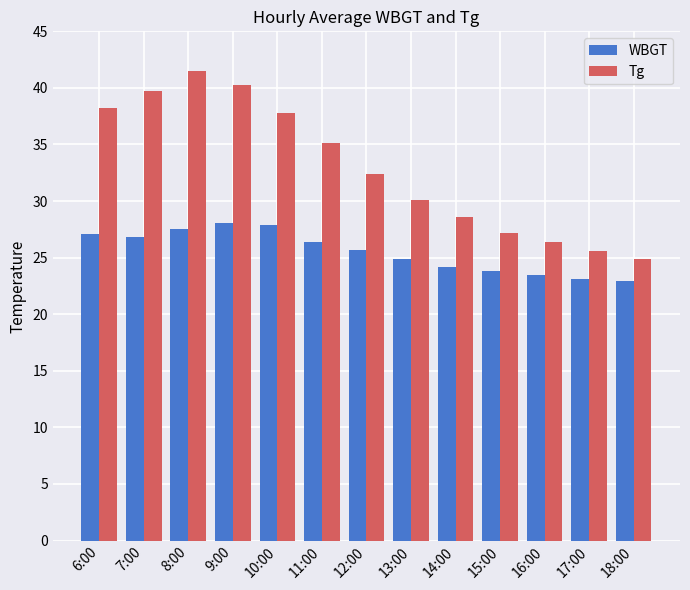

Reading left to right, what are all the values shown in this chart?

WBGT: 6:00=27.1	7:00=26.8	8:00=27.5	9:00=28.1	10:00=27.9	11:00=26.4	12:00=25.7	13:00=24.9	14:00=24.2	15:00=23.8	16:00=23.5	17:00=23.1	18:00=22.9
Tg: 6:00=38.2	7:00=39.7	8:00=41.5	9:00=40.3	10:00=37.8	11:00=35.1	12:00=32.4	13:00=30.1	14:00=28.6	15:00=27.2	16:00=26.4	17:00=25.6	18:00=24.9